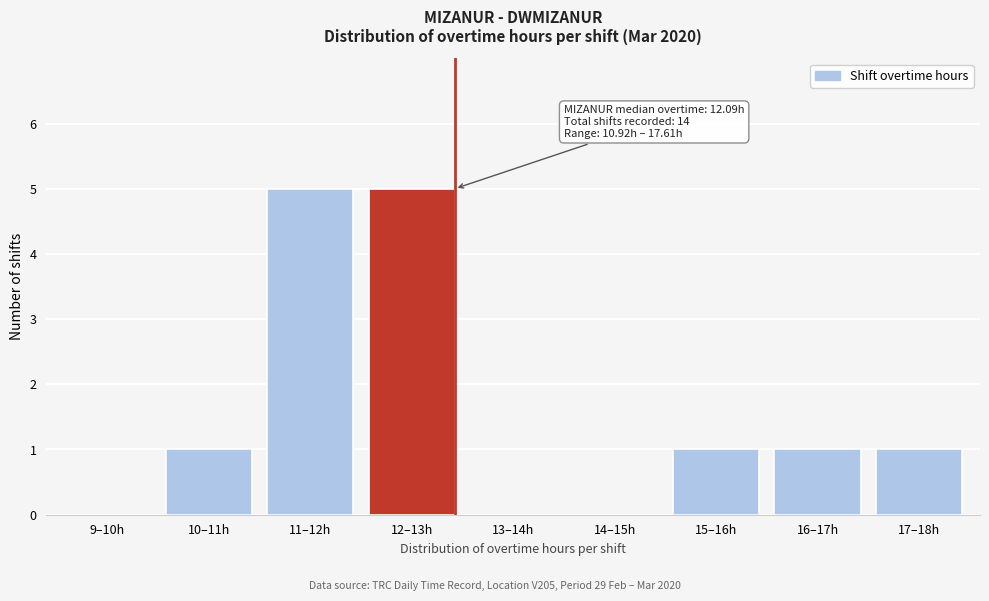

Reading left to right, what are all the values shown in this chart?

9–10h=0	10–11h=1	11–12h=5	12–13h=5	13–14h=0	14–15h=0	15–16h=1	16–17h=1	17–18h=1